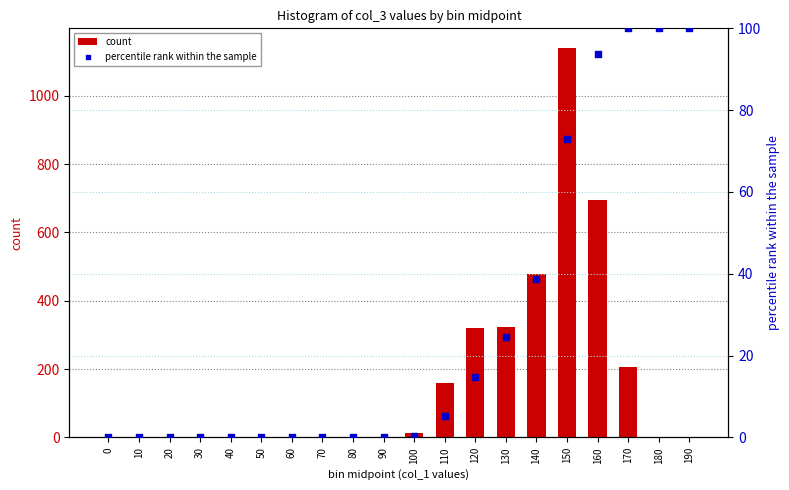

At how many categories does at least one series exceed 309?

5